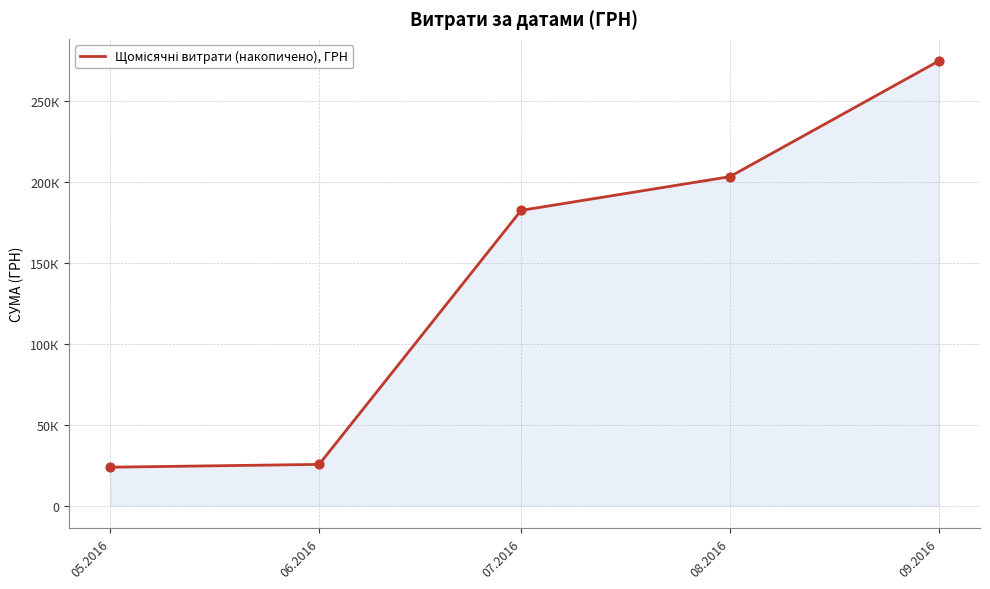

Which has a higher value, 08.2016 or 06.2016?

08.2016